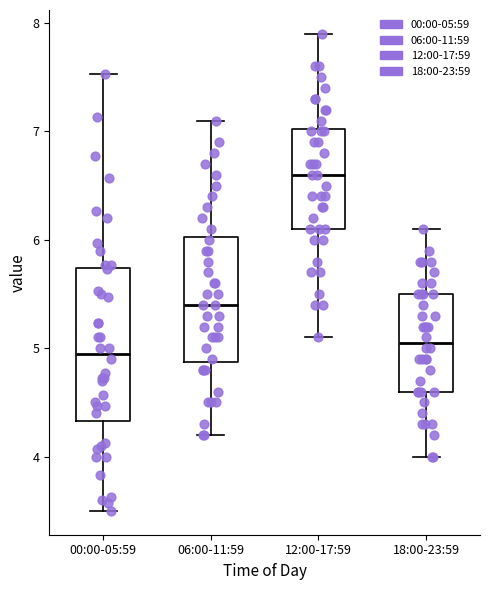

Reading left to right, read every box against the y-axis: the position of its median line, the range the box covers, and the ends of its whiskers. The values are not printed on the chart, so give them approximately, as read against the axis.

00:00-05:59: median 5.0, box 4.3 to 5.7, whiskers 3.5 to 7.5
06:00-11:59: median 5.4, box 4.9 to 6.0, whiskers 4.2 to 7.1
12:00-17:59: median 6.6, box 6.1 to 7.0, whiskers 5.1 to 7.9
18:00-23:59: median 5.1, box 4.6 to 5.5, whiskers 4.0 to 6.1